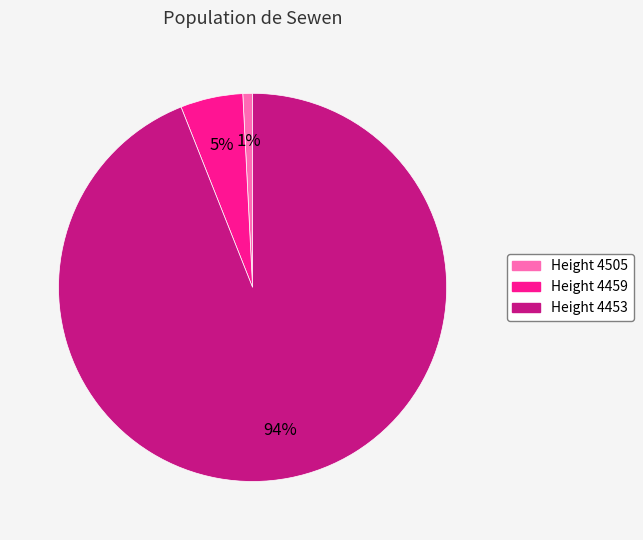

Does any single category account for the majority?

Yes